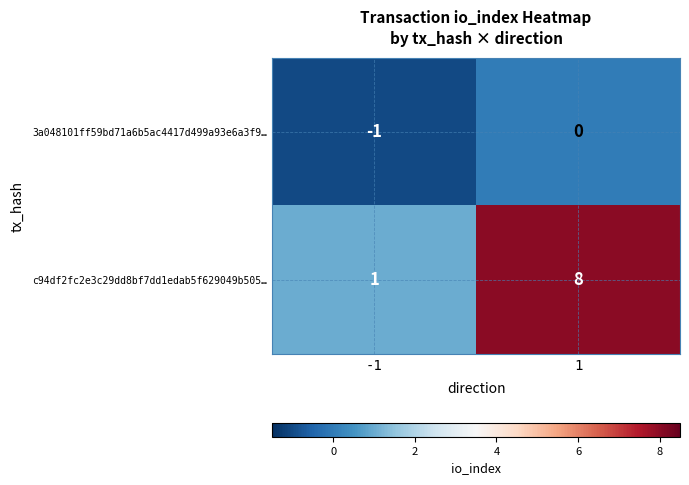

Which series changed the most between -1 and 1?

c94df2fc2e3c29dd8bf7dd1edab5f629049b505…